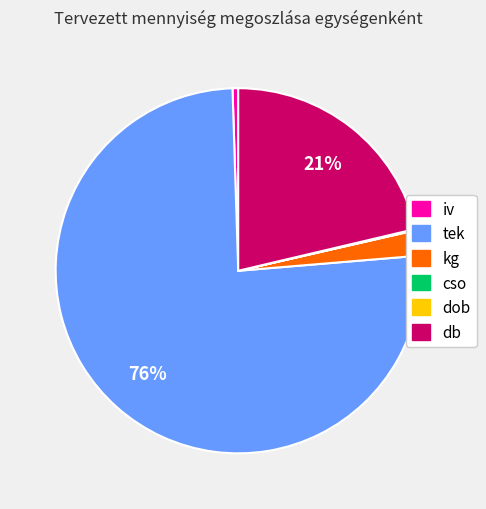

Which category accounts for the majority?

tek